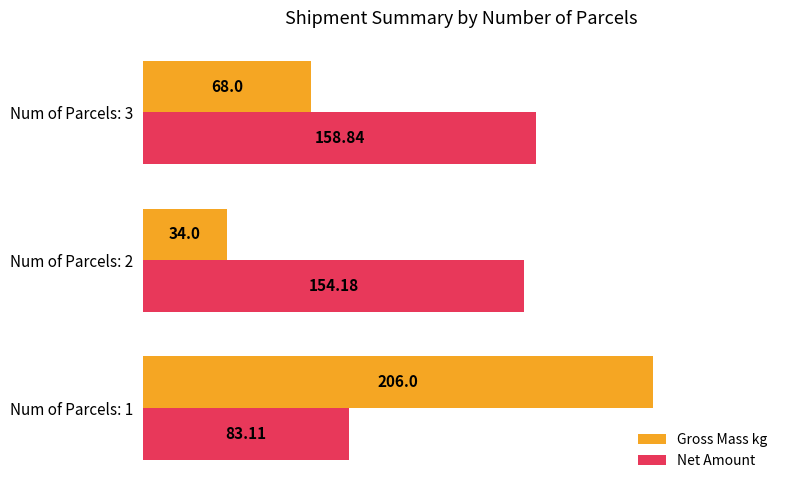

How many values in the Net Amount series are below 154?

1